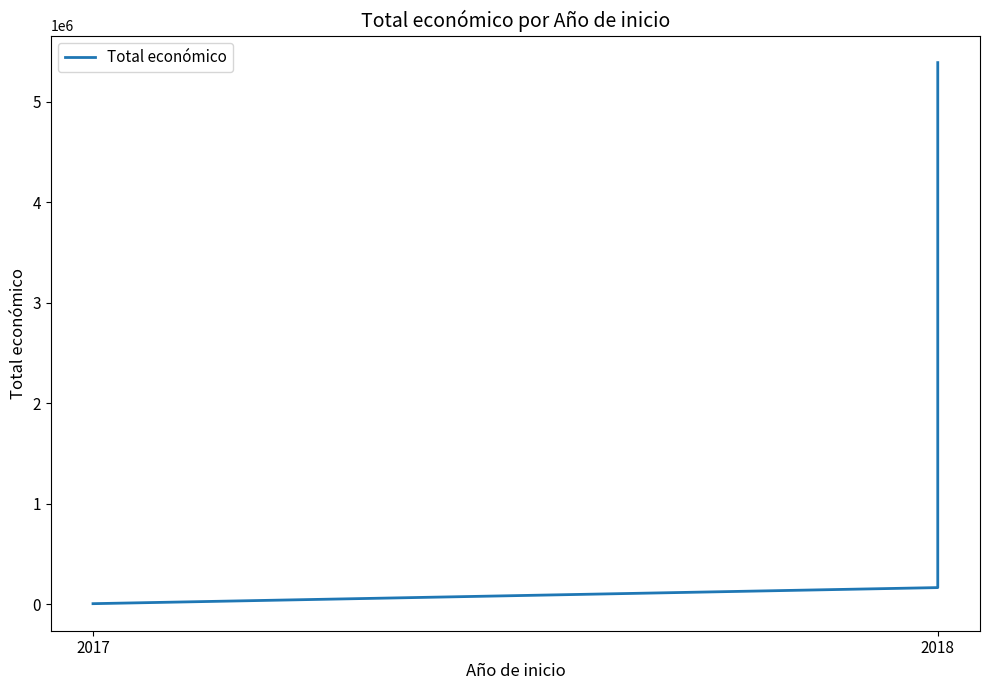

Is this an area chart (filled region under the line)?

No